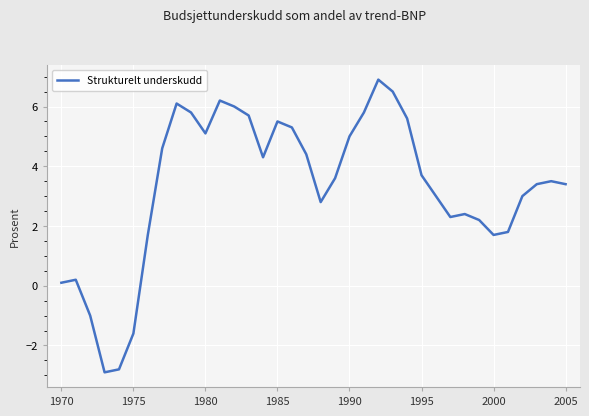

What is the greatest value displayed?

6.9